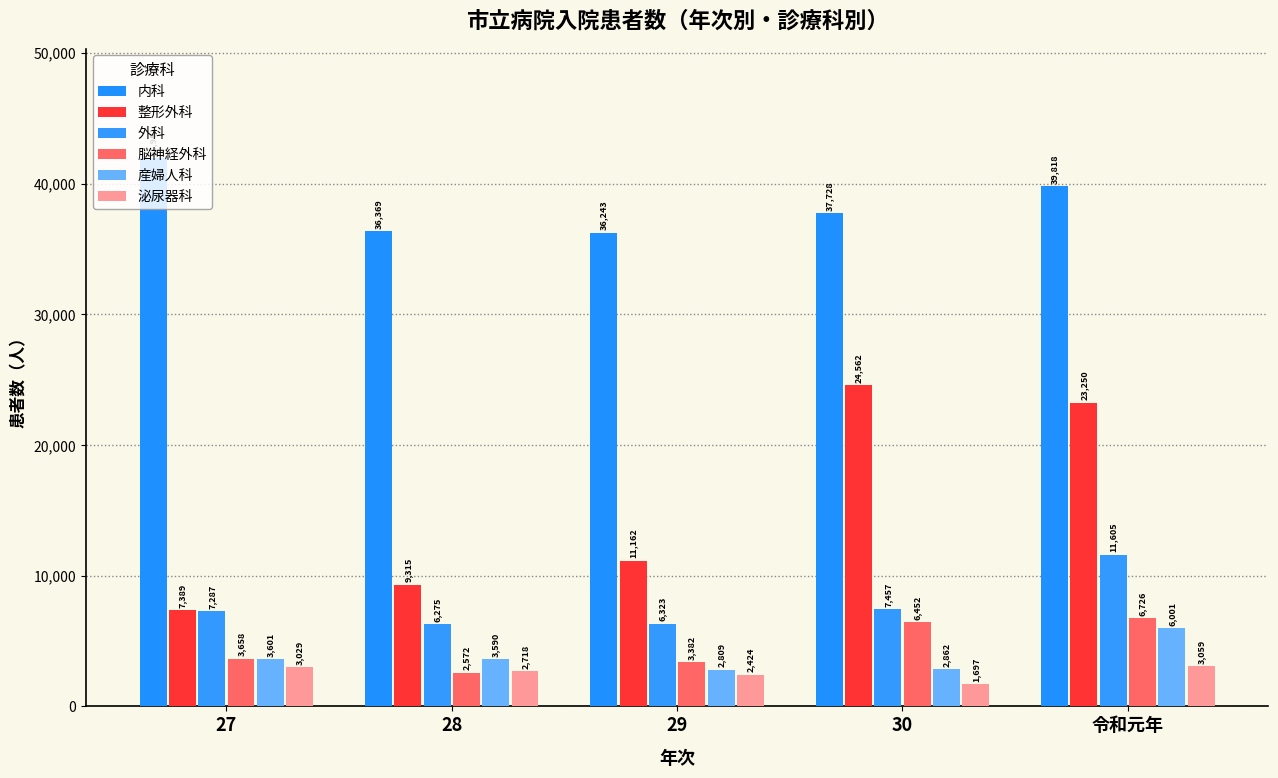

What position from the right is 令和元年?

1